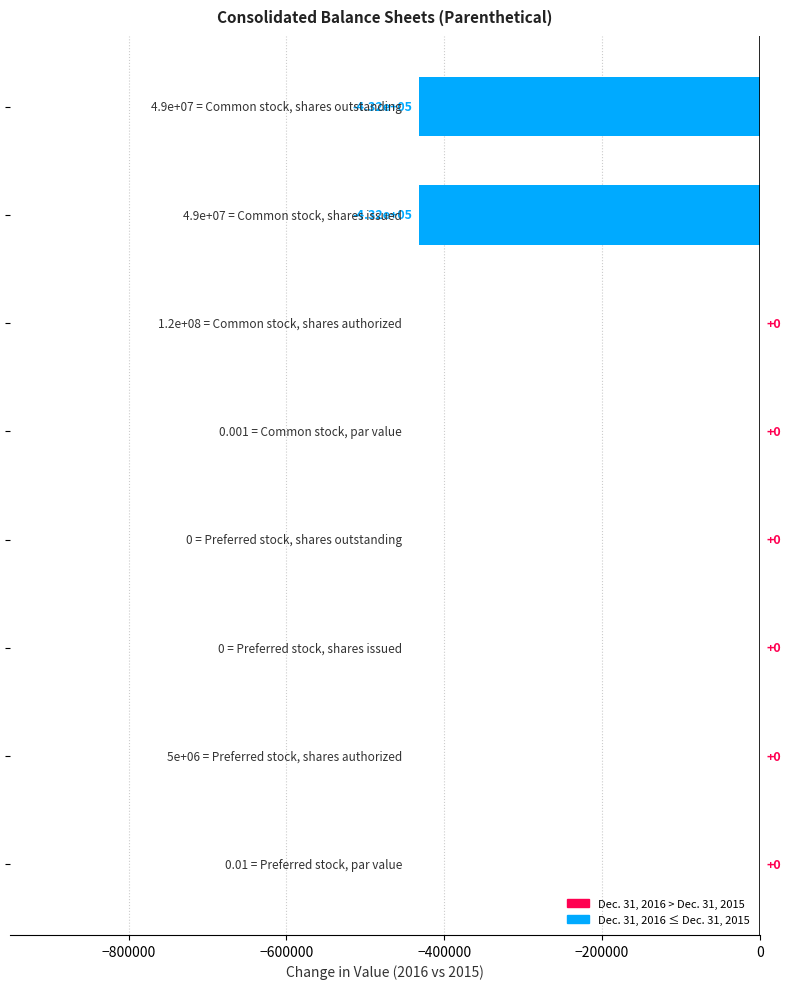

Count the number of data series in this chart.

1